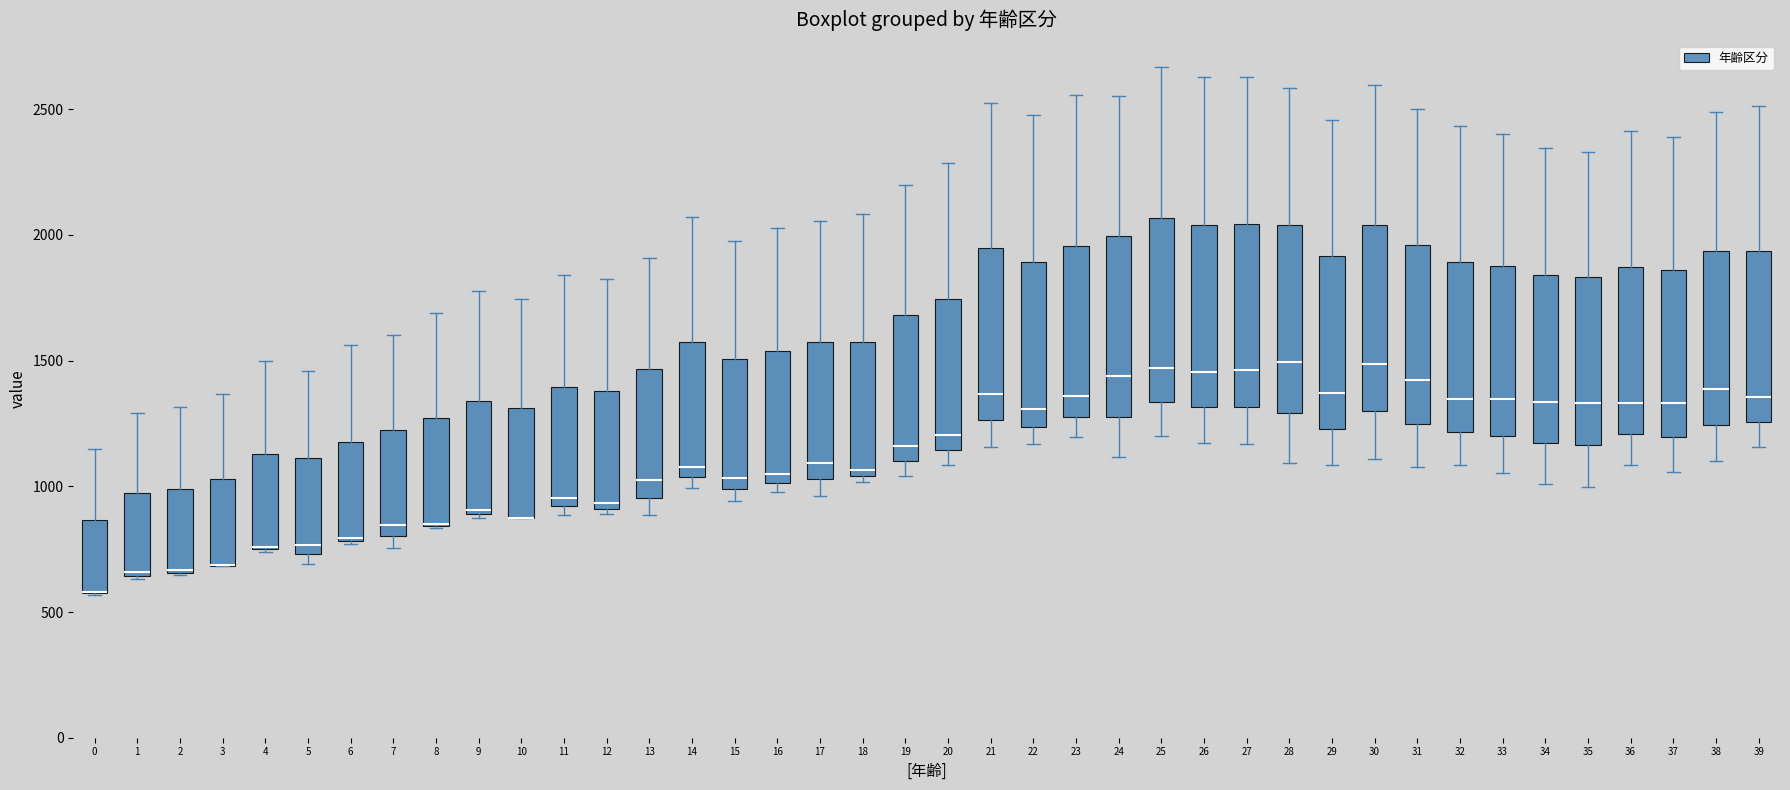

Reading left to right, read every box against the y-axis: the position of its median line, the range the box covers, and the ends of its whiskers. The values are not printed on the chart, so give them approximately, as read against the axis.

0: median 600 (drawn on the box's lower edge), box 550 to 850, whiskers 550 to 1150
1: median 650, box 650 to 1000, whiskers 650 to 1300
2: median 650 (drawn on the box's lower edge), box 650 to 1000, whiskers 650 to 1300
3: median 700 (drawn on the box's lower edge), box 700 to 1050, whiskers 700 to 1350
4: median 750 (drawn on the box's lower edge), box 750 to 1150, whiskers 750 to 1500
5: median 750 (just above the box's lower edge), box 750 to 1100, whiskers 700 to 1450
6: median 800, box 800 to 1200, whiskers 750 to 1550
7: median 850, box 800 to 1250, whiskers 750 to 1600
8: median 850 (drawn on the box's lower edge), box 850 to 1250, whiskers 850 to 1700
9: median 900, box 900 to 1350, whiskers 850 to 1800
10: median 850 (drawn on the box's lower edge), box 850 to 1300, whiskers 850 to 1750
11: median 950, box 900 to 1400, whiskers 900 (just below the box's lower edge) to 1850
12: median 950, box 900 to 1400, whiskers 900 (just below the box's lower edge) to 1800
13: median 1000, box 950 to 1450, whiskers 900 to 1900
14: median 1100, box 1050 to 1550, whiskers 1000 to 2050
15: median 1050, box 1000 to 1500, whiskers 950 to 2000
16: median 1050, box 1000 to 1550, whiskers 1000 (just below the box's lower edge) to 2050
17: median 1100, box 1050 to 1550, whiskers 950 to 2050
18: median 1050 (just above the box's lower edge), box 1050 to 1550, whiskers 1000 to 2100
19: median 1150, box 1100 to 1700, whiskers 1050 to 2200
20: median 1200, box 1150 to 1750, whiskers 1100 to 2300
21: median 1350, box 1250 to 1950, whiskers 1150 to 2550
22: median 1300, box 1250 to 1900, whiskers 1150 to 2500
23: median 1350, box 1300 to 1950, whiskers 1200 to 2550
24: median 1450, box 1300 to 2000, whiskers 1100 to 2550
25: median 1450, box 1350 to 2050, whiskers 1200 to 2650
26: median 1450, box 1300 to 2050, whiskers 1150 to 2650
27: median 1450, box 1300 to 2050, whiskers 1150 to 2650
28: median 1500, box 1300 to 2050, whiskers 1100 to 2600
29: median 1350, box 1250 to 1900, whiskers 1100 to 2450
30: median 1500, box 1300 to 2050, whiskers 1100 to 2600
31: median 1400, box 1250 to 1950, whiskers 1100 to 2500
32: median 1350, box 1200 to 1900, whiskers 1100 to 2450
33: median 1350, box 1200 to 1900, whiskers 1050 to 2400
34: median 1350, box 1150 to 1850, whiskers 1000 to 2350
35: median 1350, box 1150 to 1850, whiskers 1000 to 2350
36: median 1350, box 1200 to 1850, whiskers 1100 to 2400
37: median 1350, box 1200 to 1850, whiskers 1050 to 2400
38: median 1400, box 1250 to 1950, whiskers 1100 to 2500
39: median 1350, box 1250 to 1950, whiskers 1150 to 2500